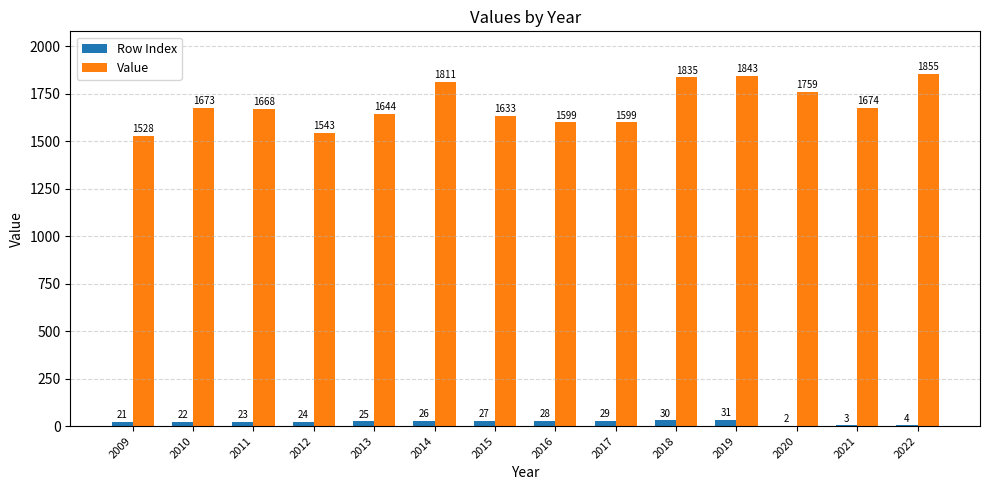

Does the chart contain stacked bars?

No